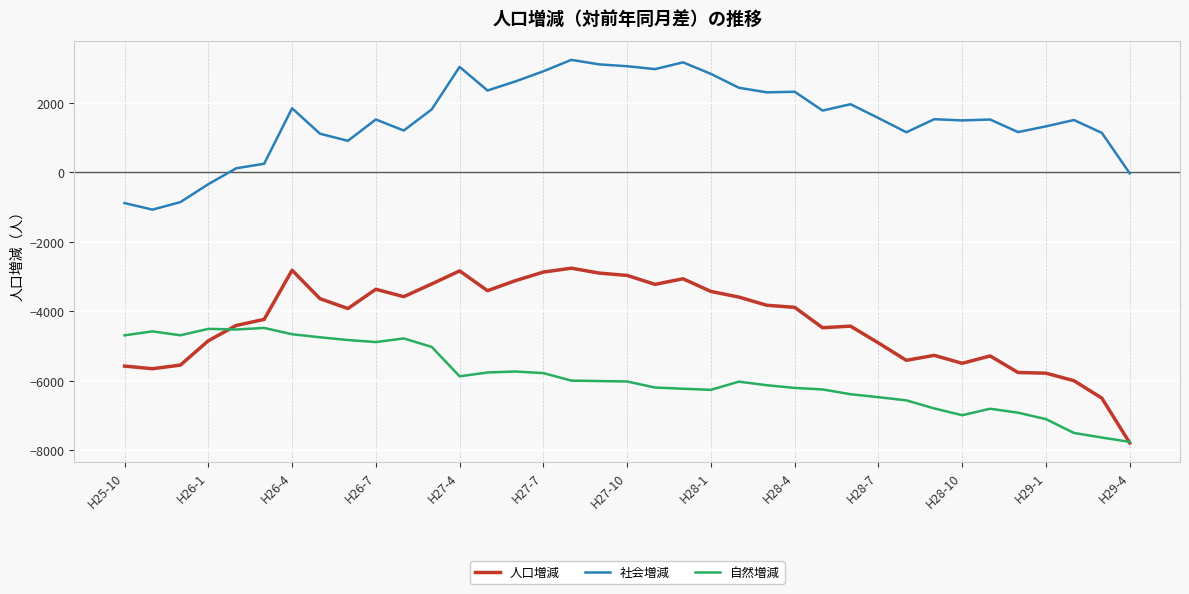

What is the difference between the maximum and minimum values in the 自然増減 series?

3278